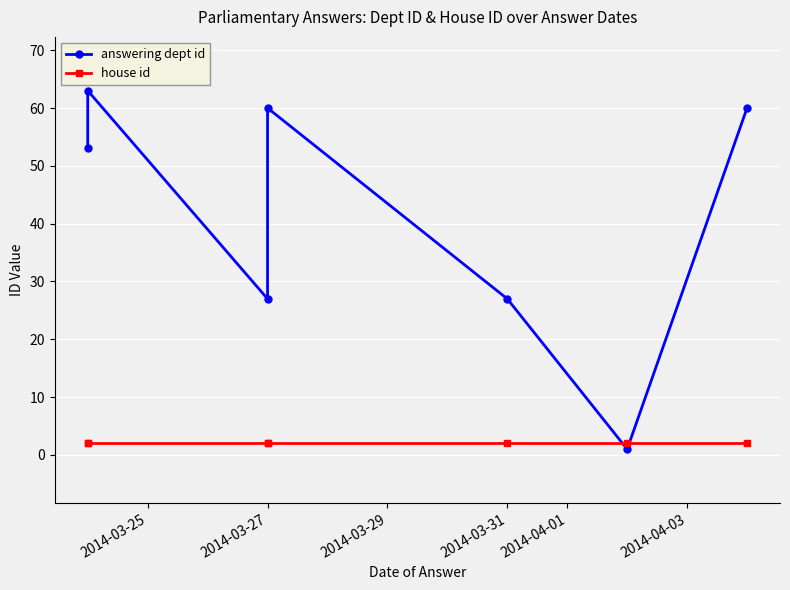

True or false: answering dept id and house id cross at least once.

True